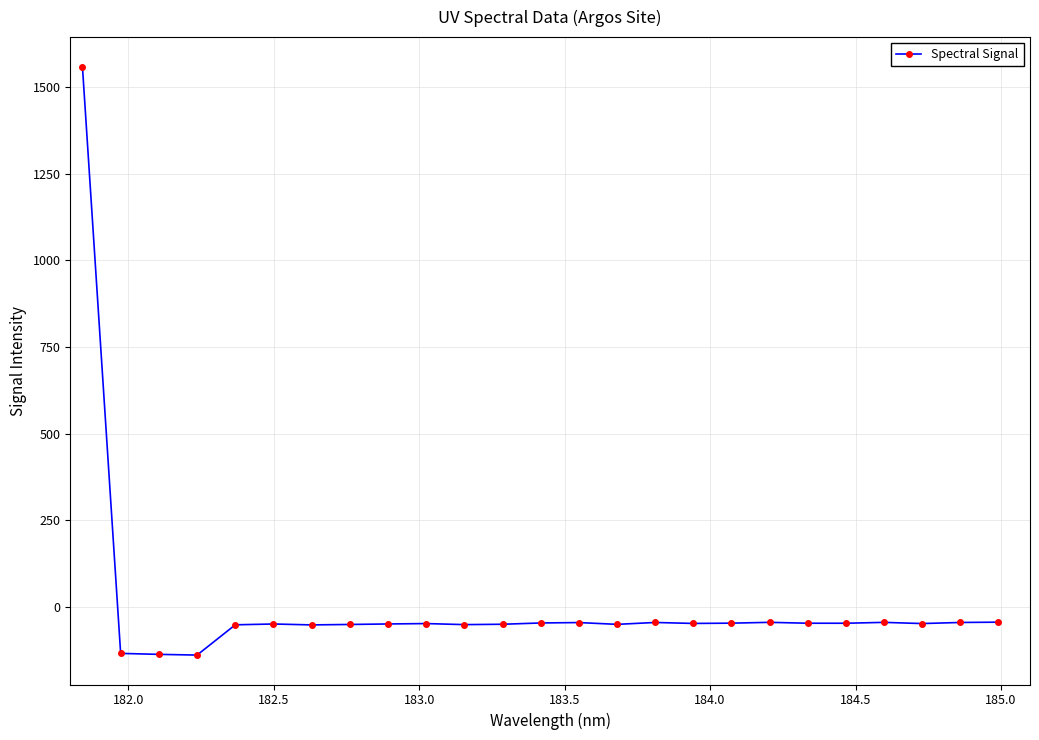

Does the chart display data point markers on the line(s)?

Yes